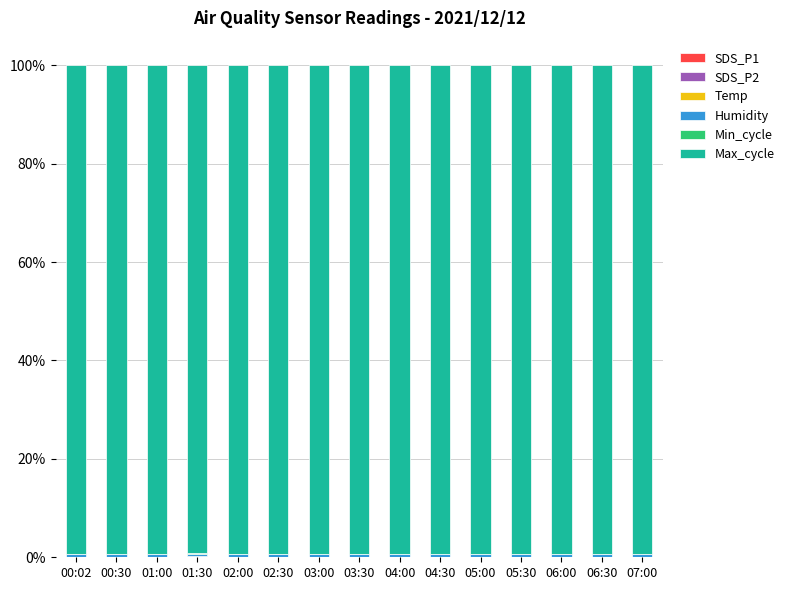

The SDS_P1 series shows 0.1 at 05:30. True or false?

False